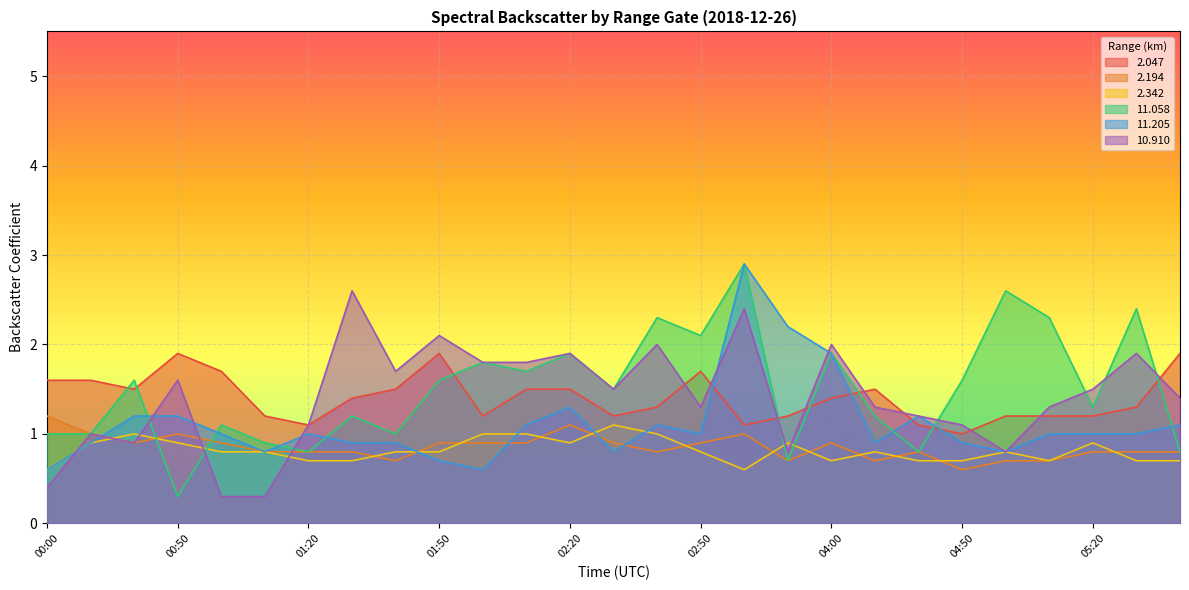

Is it true that  11.205 equals 0.5 at 00:10?

False